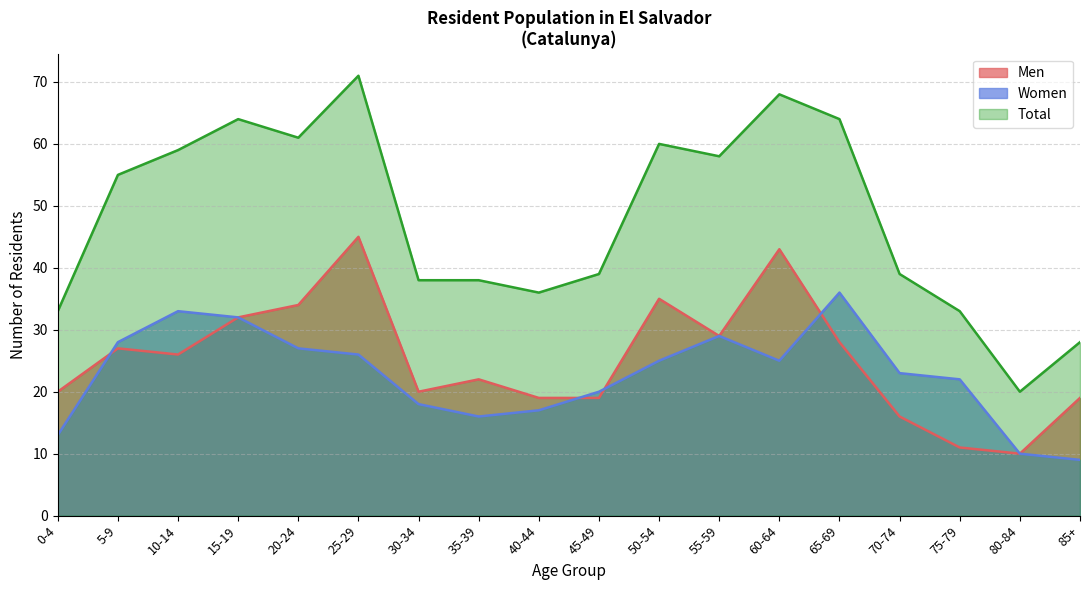

The value of Total at 50-54 is 80. True or false?

False